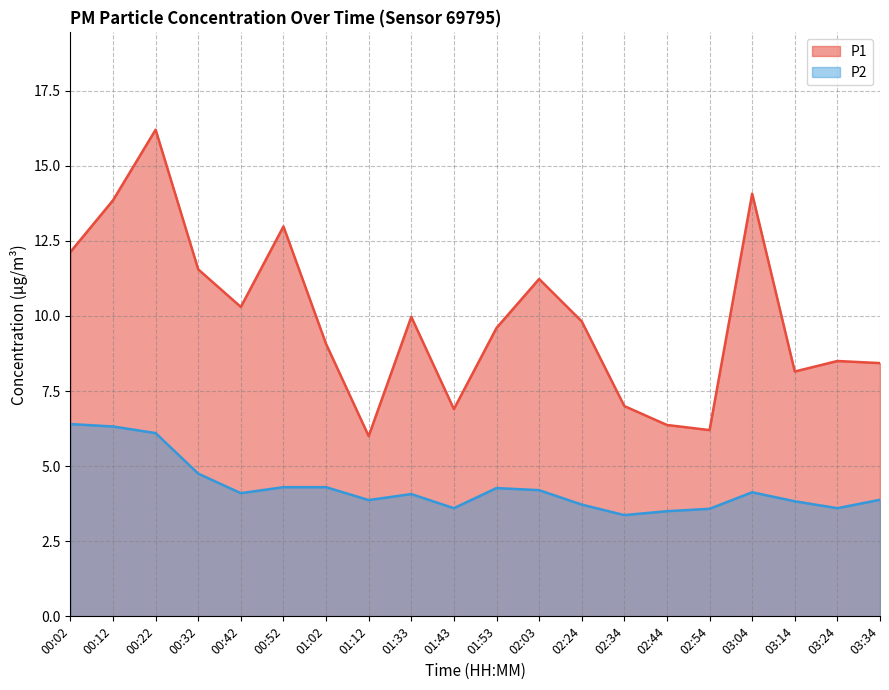

At 02:44, list the series in order from largest to smallest.

P1, P2